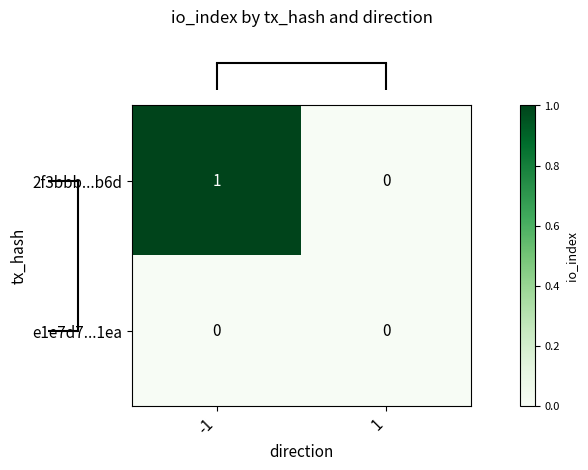

Rank the series by their maximum value, from highest to lowest.

2f3bbb...b6d, e1e7d7...1ea